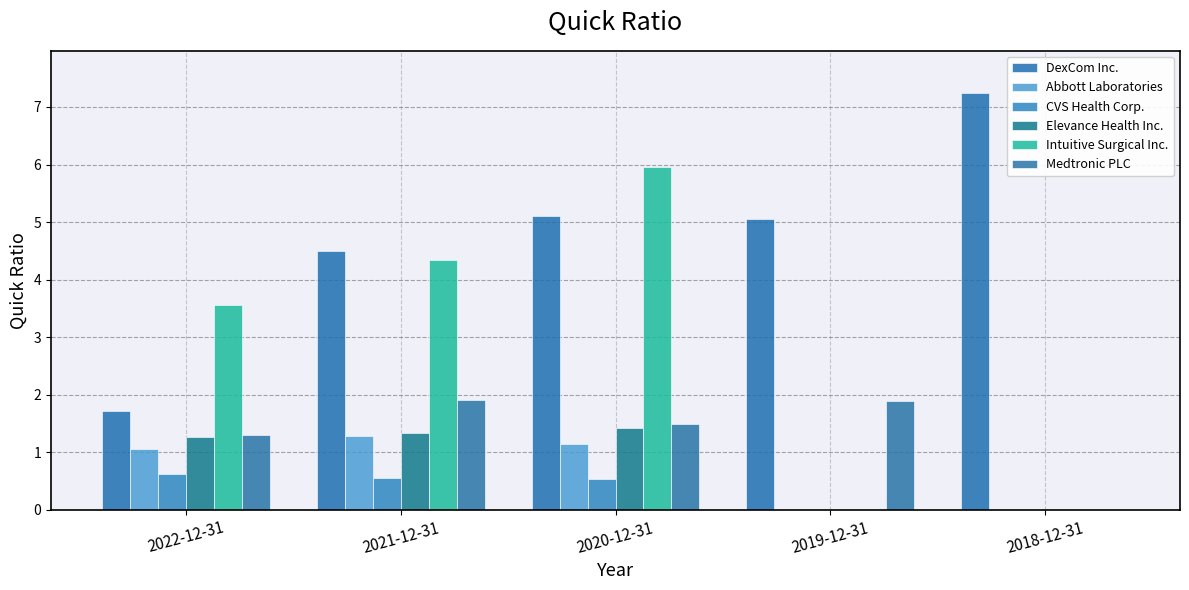

Reading left to right, list all the values displayed in this chart.

DexCom Inc.: 1.7	4.5	5.1	5.0	7.2
Abbott Laboratories: 1.1	1.3	1.1	0.0	0.0
CVS Health Corp.: 0.6	0.6	0.5	0.0	0.0
Elevance Health Inc.: 1.3	1.3	1.4	0.0	0.0
Intuitive Surgical Inc.: 3.6	4.3	6.0	0.0	0.0
Medtronic PLC: 1.3	1.9	1.5	1.9	0.0